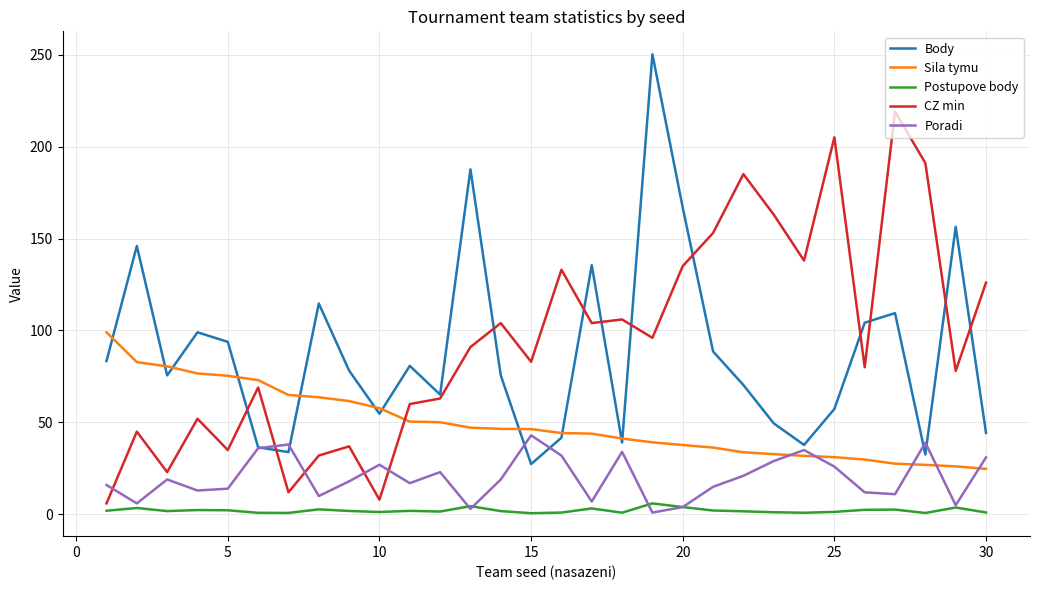

Is this an area chart (filled region under the line)?

No